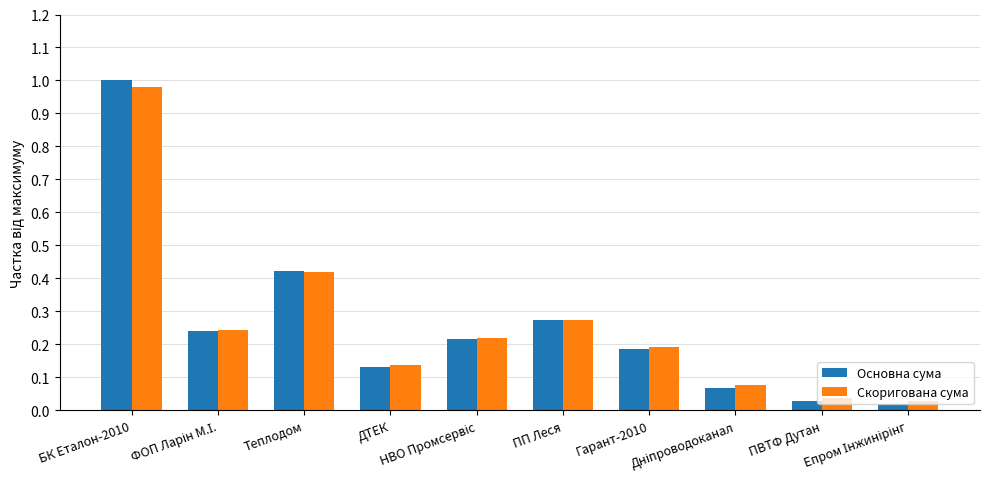

Which series has the widest spread of values?

Основна сума